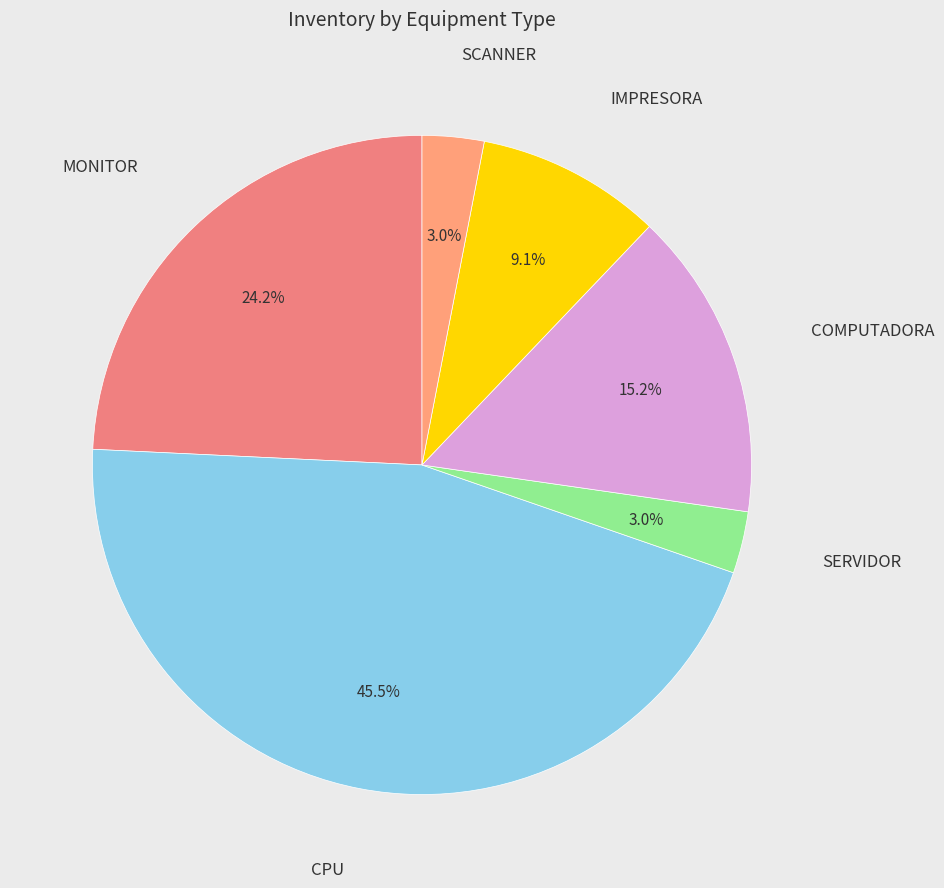

Count the number of slices in the pie.

6